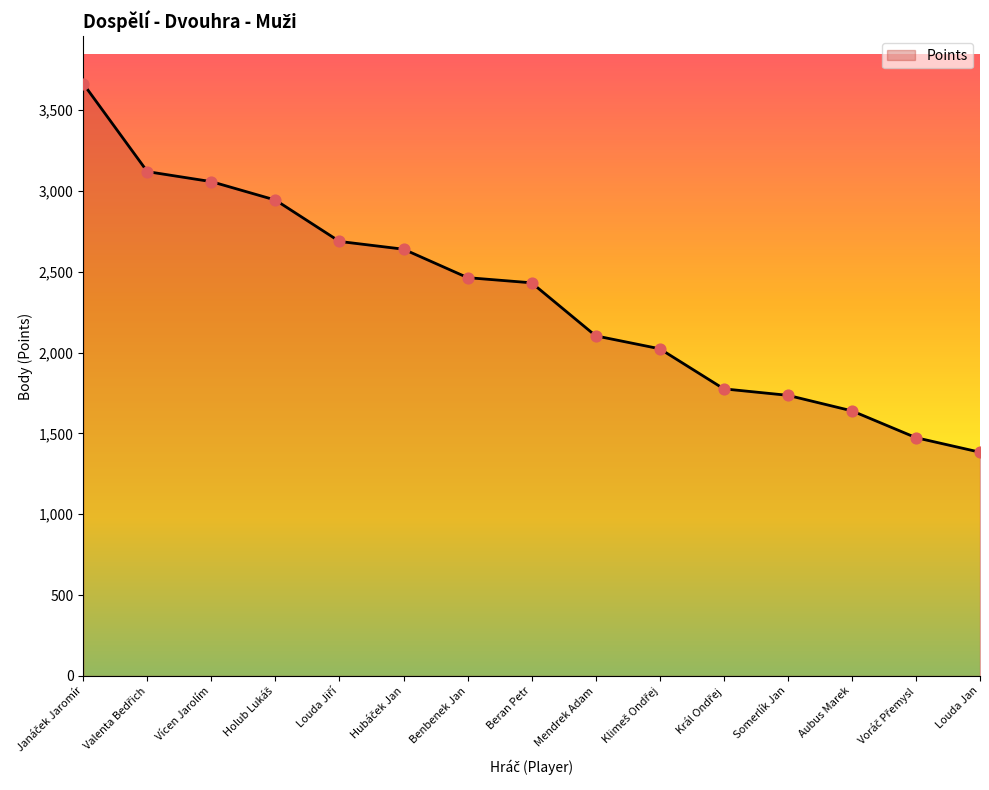

At which category does the chart reach its minimum across all series?

Louda Jan